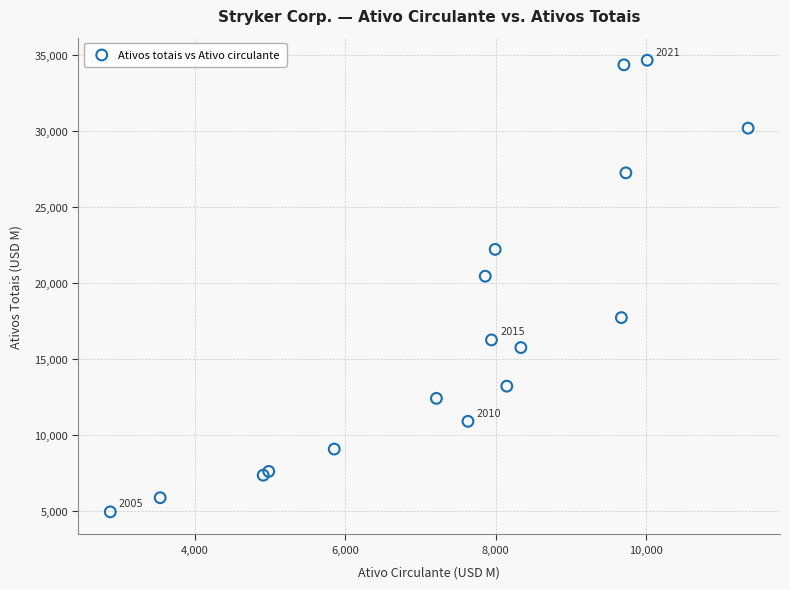

What Y value in the scatter plot is closest to 19787?

20435